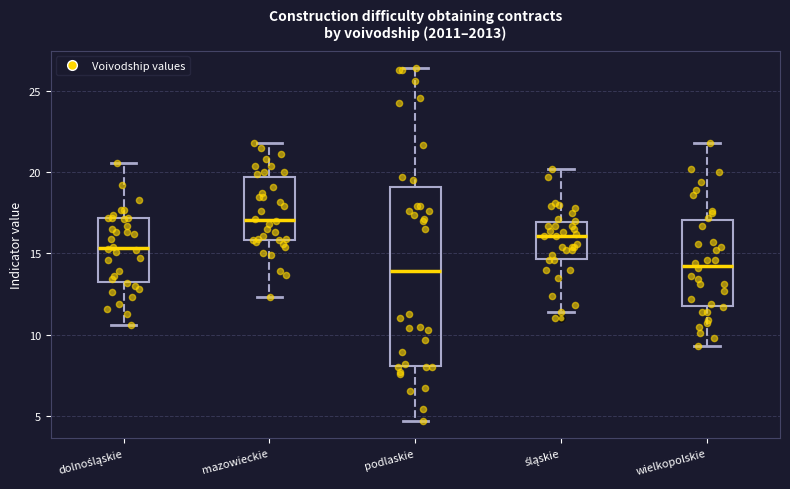

Comparing the boxes themselves (not the whiskers), which one is the tallest?

podlaskie